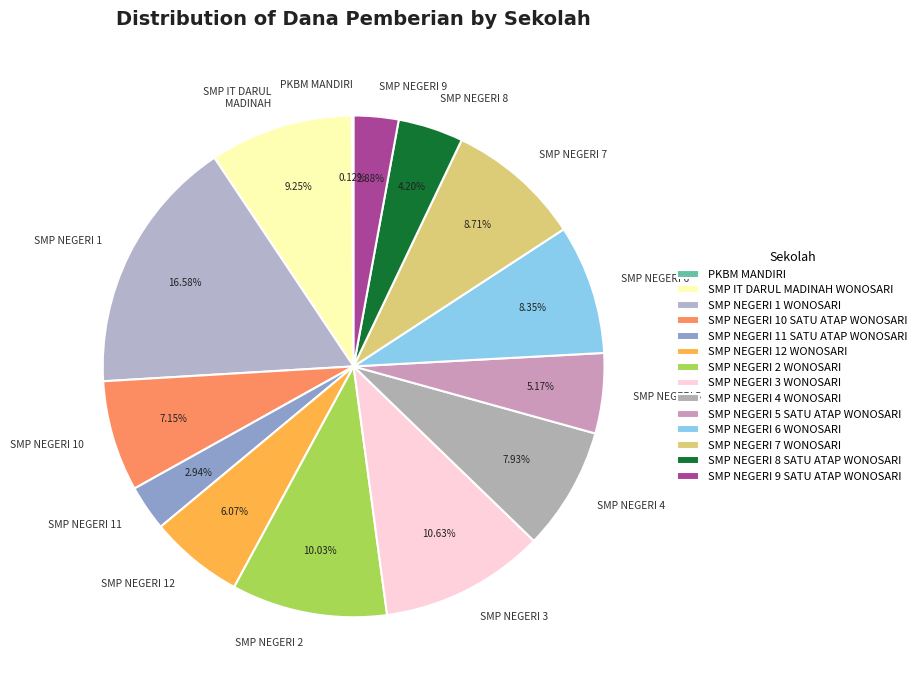

Is there a majority slice in this chart?

No